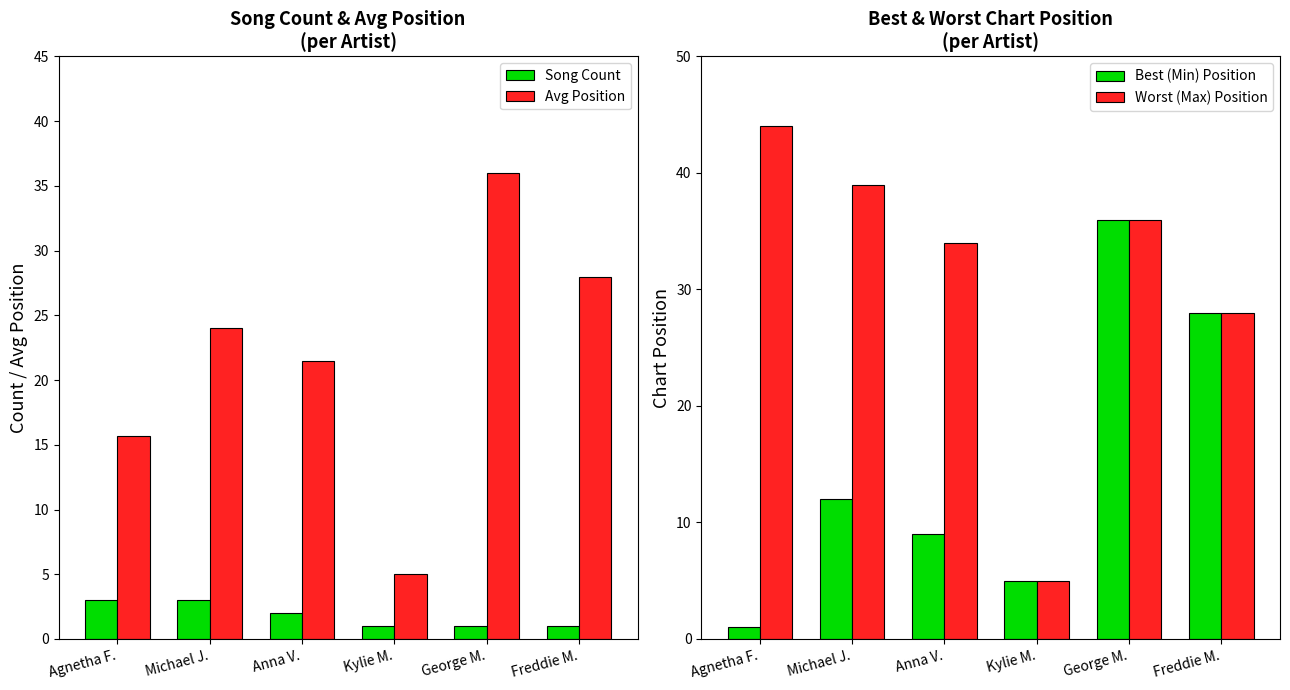

What is the sum of all Avg Position values?

130.2